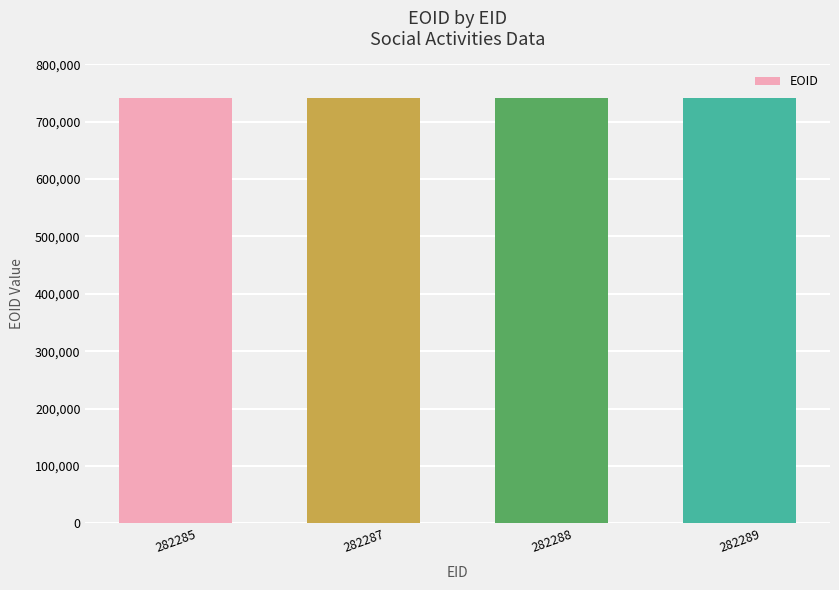

What is the greatest value displayed?

741445